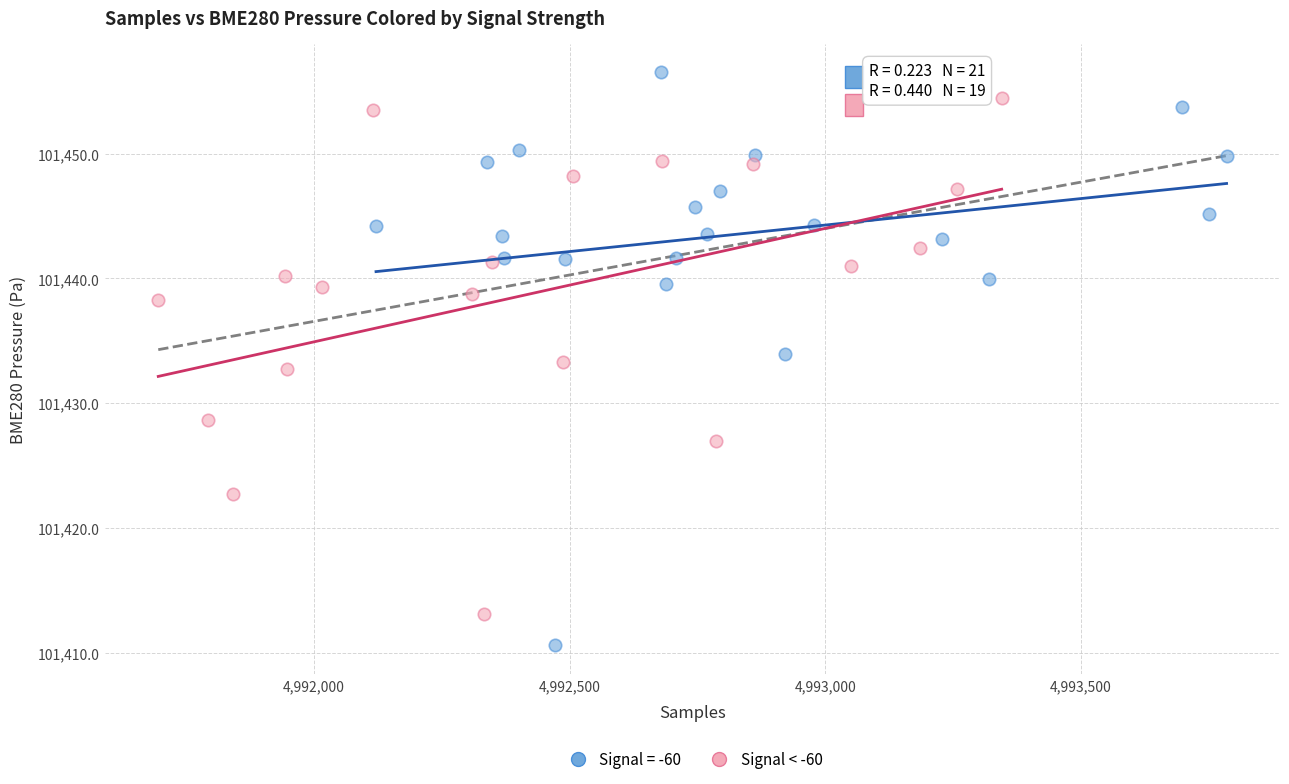

Which series reaches the maximum Y coordinate?

Signal = -60